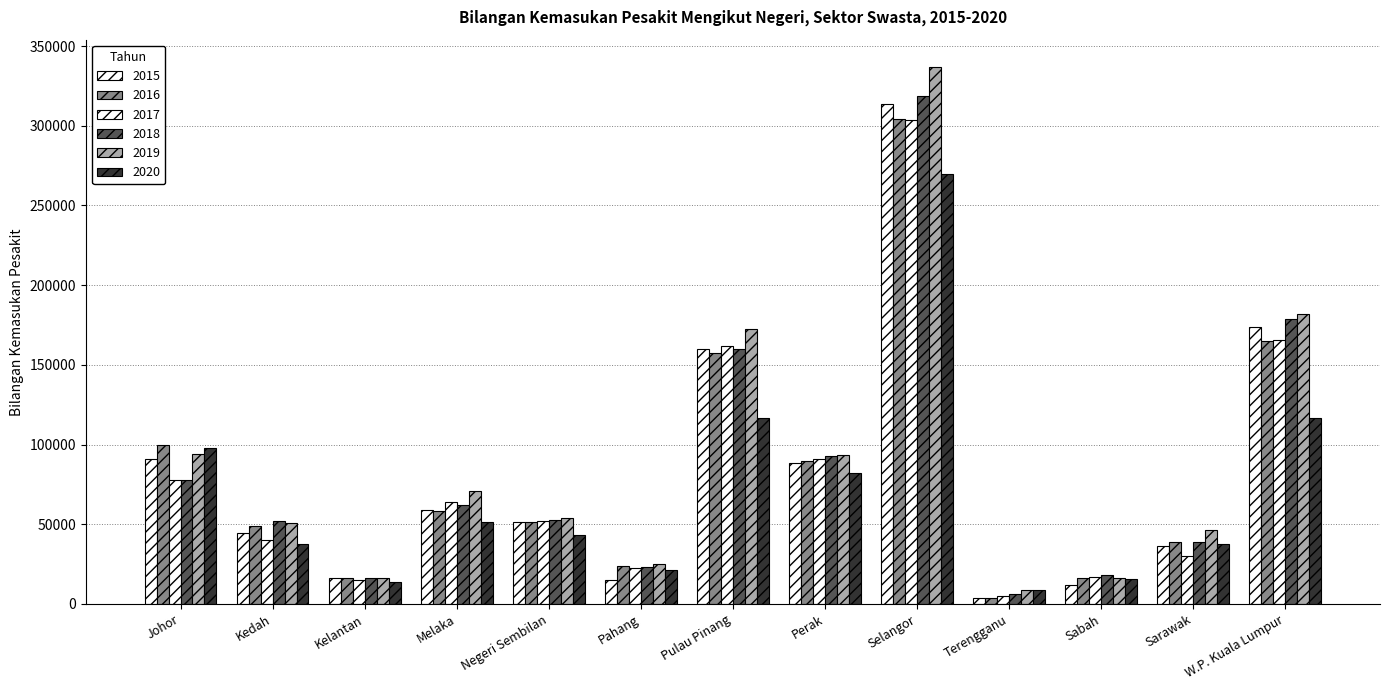

What is the difference between the maximum and minimum values in the 2019 series?

328330